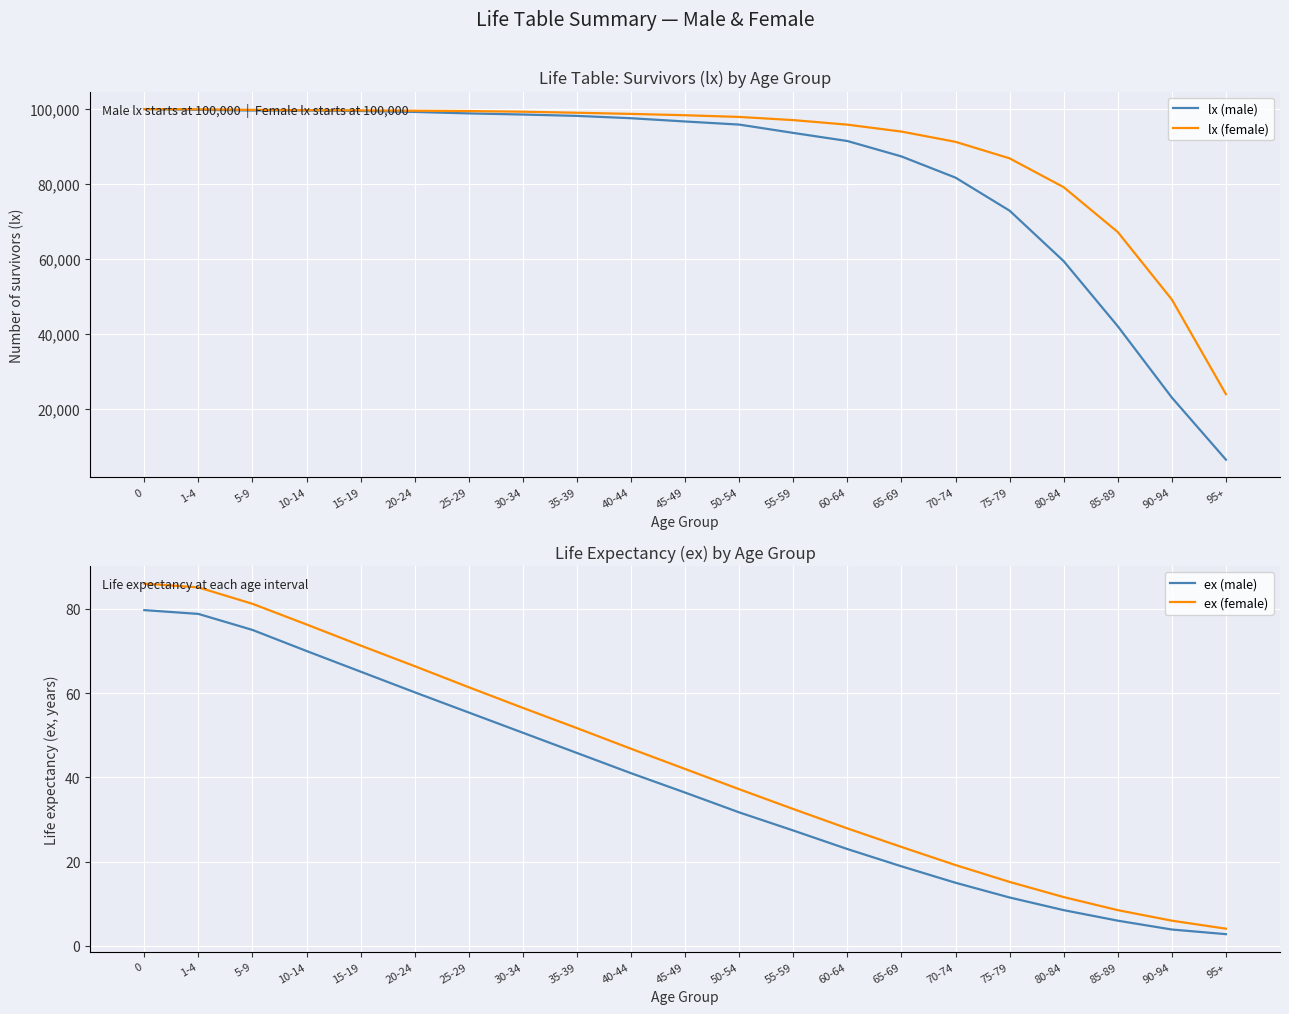

What is the label of the 12th point from the left?

50-54